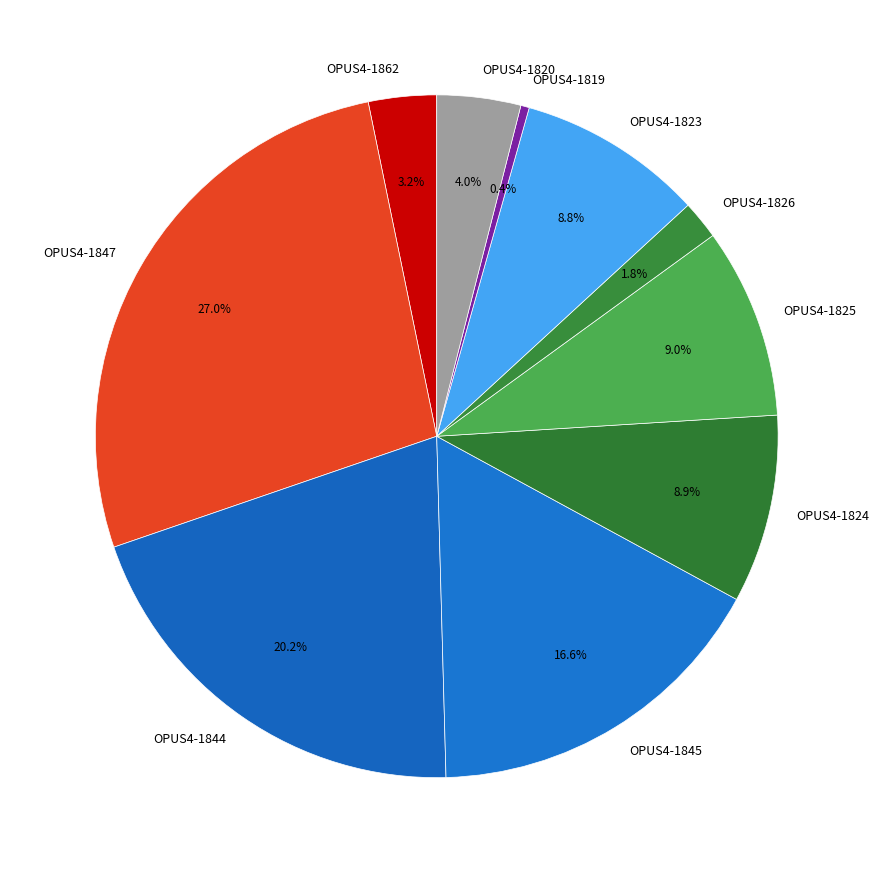

Is there any slice that represents more than half of the pie?

No